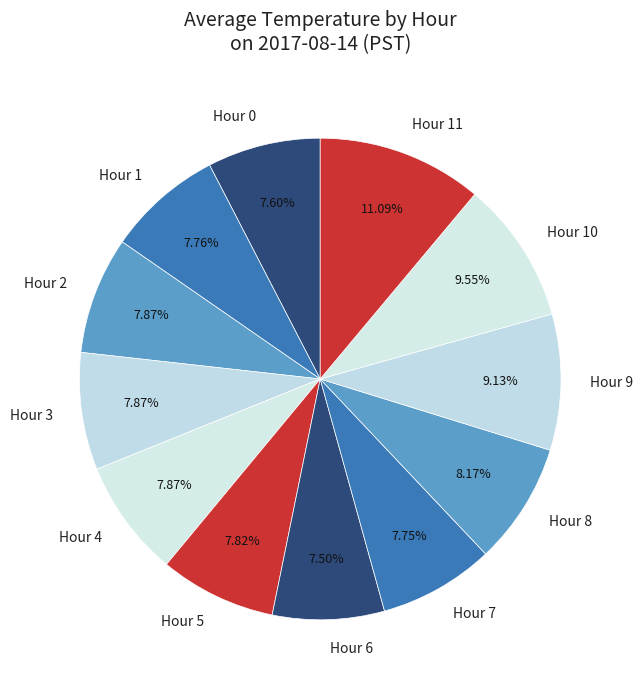

Is there any slice that represents more than half of the pie?

No